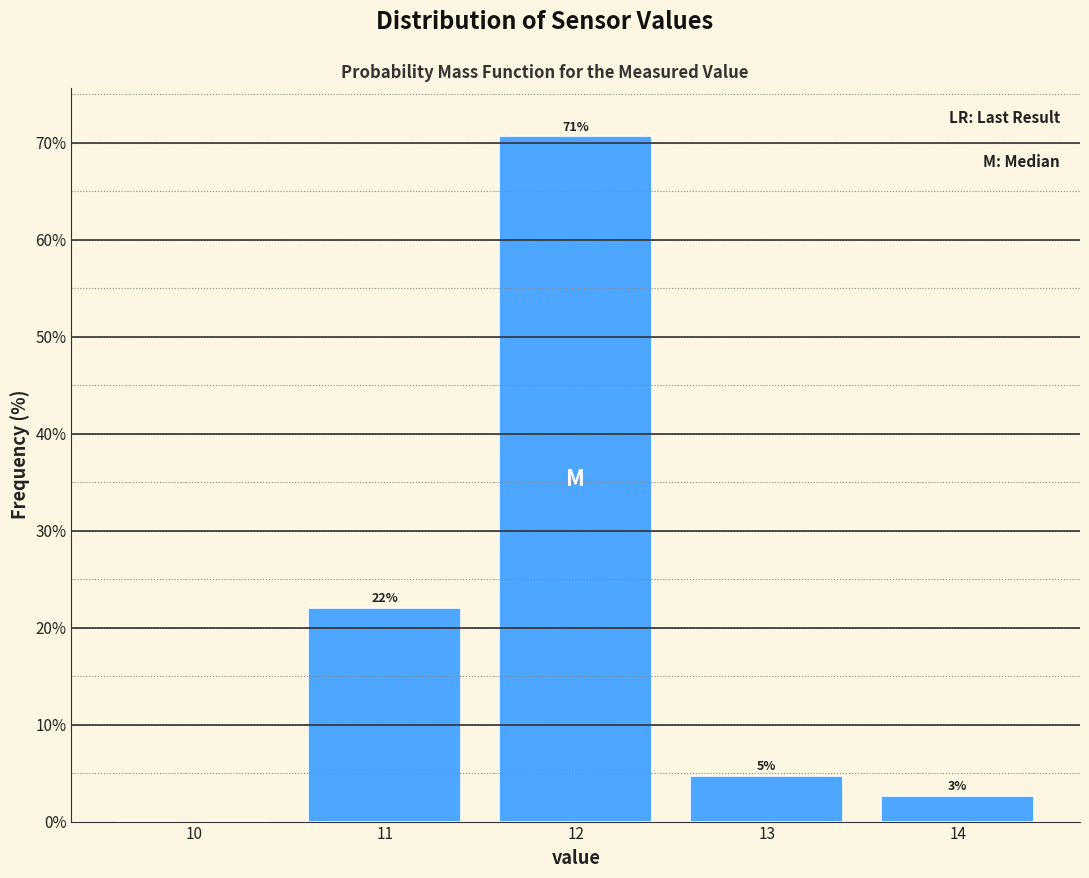

Over which range of the x-axis is the bar tallest?

11.5 to 12.5